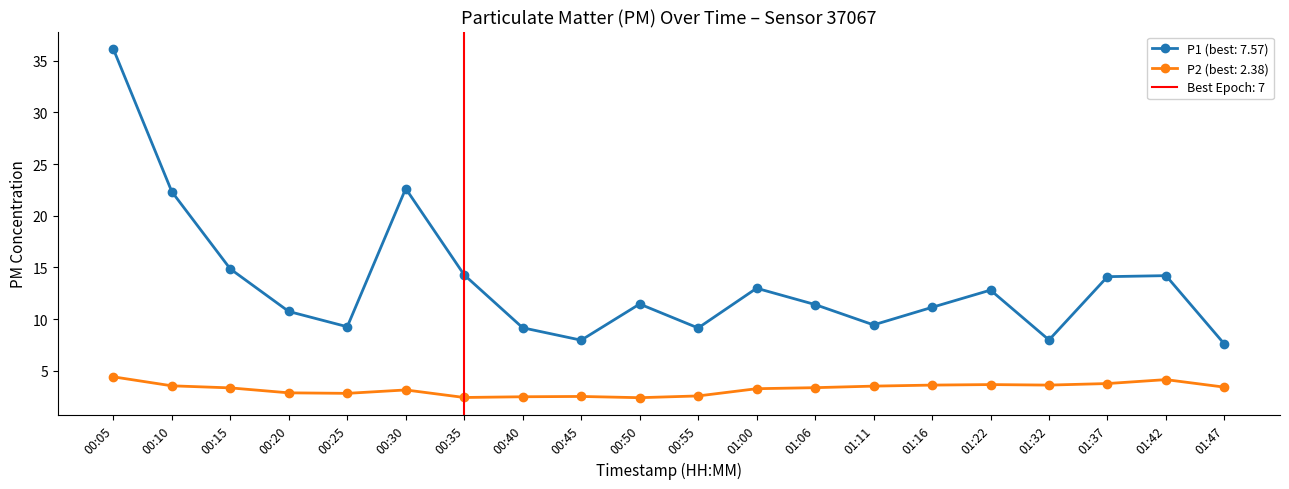

How many values in the P1 series are below 11?

8